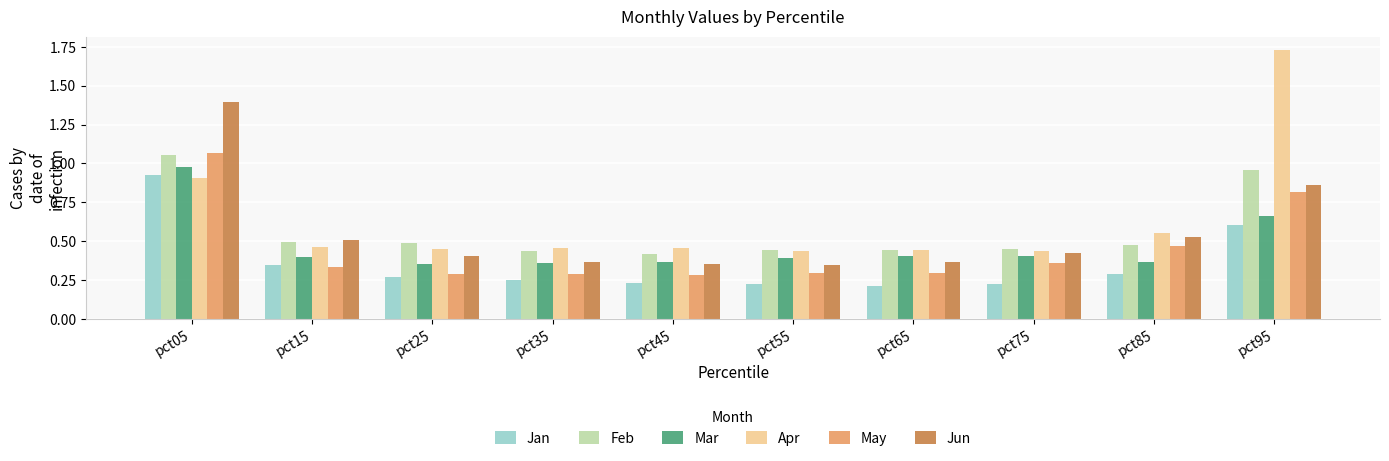

What is the sum of all Mar values?

4.7